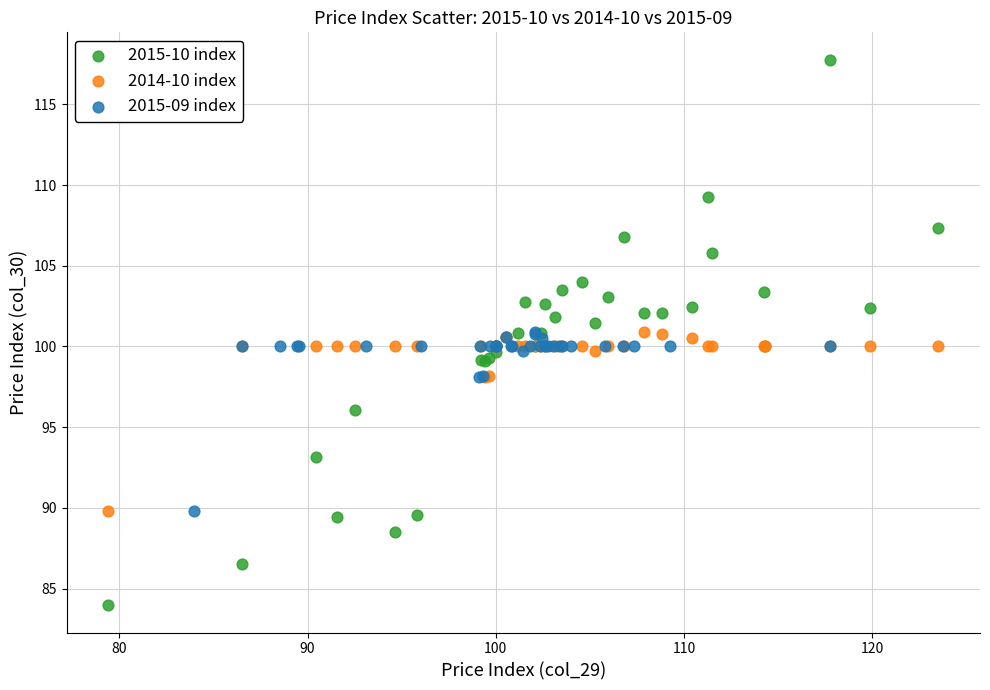

Which series has the largest Y range (max minus min)?

2015-10 index